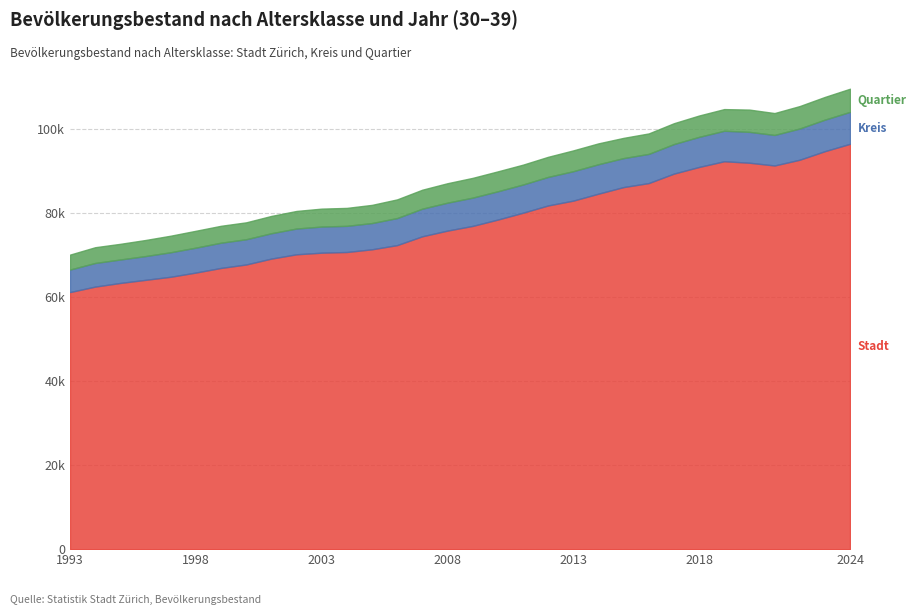

Reading left to right, what are all the values shown in this chart?

Quartier: 1993=3548	1994=3742	1995=3726	1996=3820	1997=3937	1998=4006	1999=4021	2000=4020	2001=4114	2002=4179	2003=4262	2004=4265	2005=4321	2006=4441	2007=4509	2008=4623	2009=4699	2010=4737	2011=4724	2012=4777	2013=4948	2014=4962	2015=4808	2016=4864	2017=4957	2018=5075	2019=5152	2020=5290	2021=5205	2022=5333	2023=5400	2024=5500
Kreis: 1993=5356	1994=5619	1995=5577	1996=5656	1997=5828	1998=5928	1999=6001	2000=6001	2001=6034	2002=6127	2003=6212	2004=6222	2005=6242	2006=6433	2007=6566	2008=6645	2009=6724	2010=6728	2011=6705	2012=6790	2013=6999	2014=7004	2015=6894	2016=6938	2017=7027	2018=7157	2019=7249	2020=7344	2021=7258	2022=7428	2023=7500	2024=7600
Stadt: 1993=61149	1994=62449	1995=63316	1996=64053	1997=64786	1998=65786	1999=66885	2000=67706	2001=69103	2002=70129	2003=70513	2004=70673	2005=71316	2006=72312	2007=74412	2008=75761	2009=76877	2010=78383	2011=80010	2012=81741	2013=82890	2014=84542	2015=86112	2016=87067	2017=89315	2018=90897	2019=92256	2020=91903	2021=91251	2022=92616	2023=94650	2024=96400